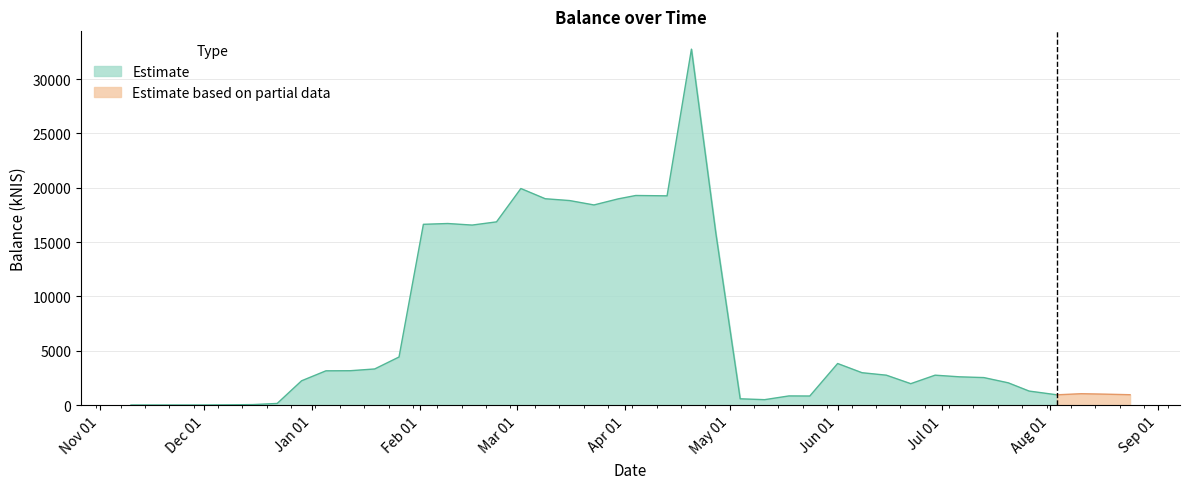

List the labels in order of value, smallest first.

2022-11-10, 2022-12-01, 2022-12-08, 2022-12-15, 2022-12-22, 2023-05-11, 2023-05-04, 2023-05-24, 2023-05-18, 2023-08-03, 2023-08-24, 2023-08-17, 2023-08-10, 2023-07-26, 2023-06-22, 2023-07-20, 2022-12-29, 2023-07-13, 2023-07-06, 2023-06-15, 2023-06-29, 2023-06-08, 2023-01-05, 2023-01-12, 2023-01-19, 2023-06-01, 2023-01-26, 2023-04-27, 2023-02-16, 2023-02-02, 2023-02-09, 2023-02-23, 2023-03-23, 2023-03-16, 2023-03-30, 2023-03-09, 2023-04-13, 2023-04-04, 2023-03-02, 2023-04-20